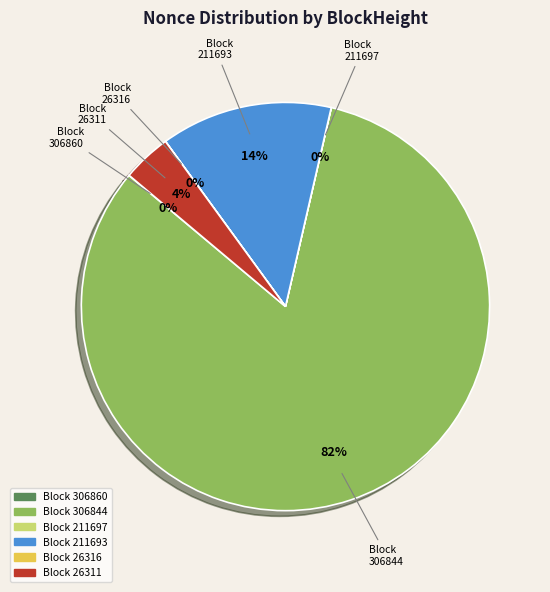

The Block 306844 slice represents 93% of the pie. True or false?

False